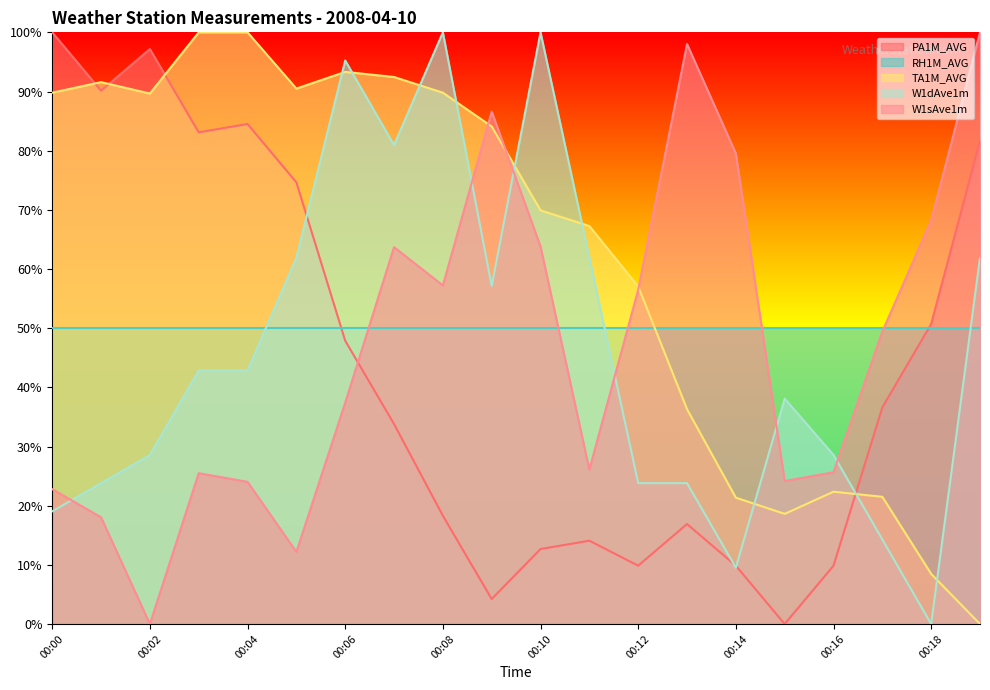

Count the number of categories in the chart.

20